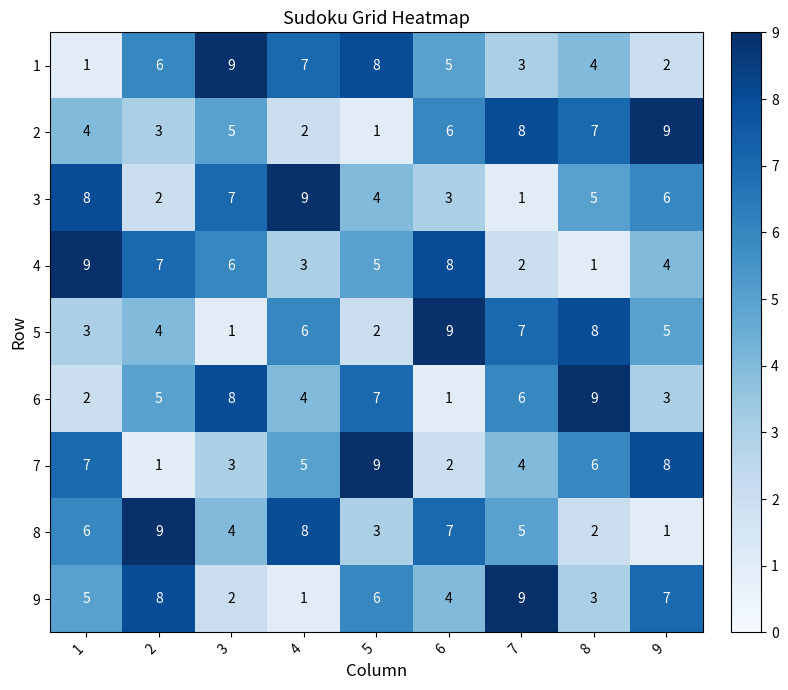

The value of 4 at 5 is 5. True or false?

True